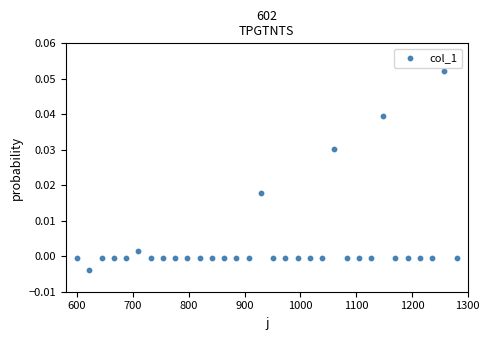

What is the range of X values (max minus min)?

680.0